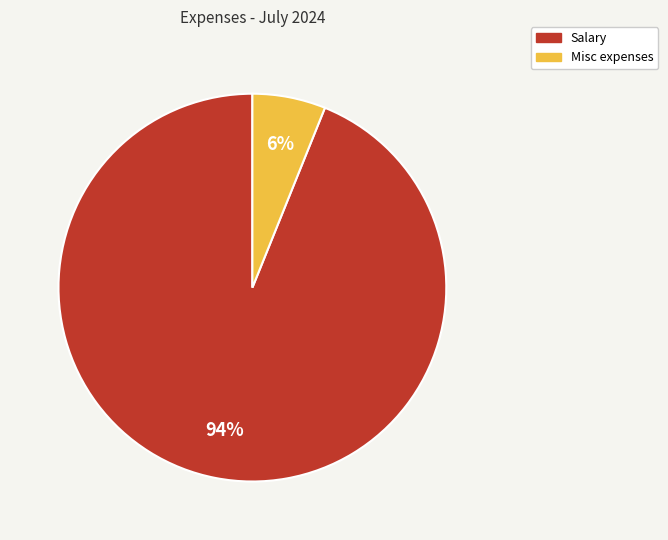

Which slice is the smallest?

Misc expenses